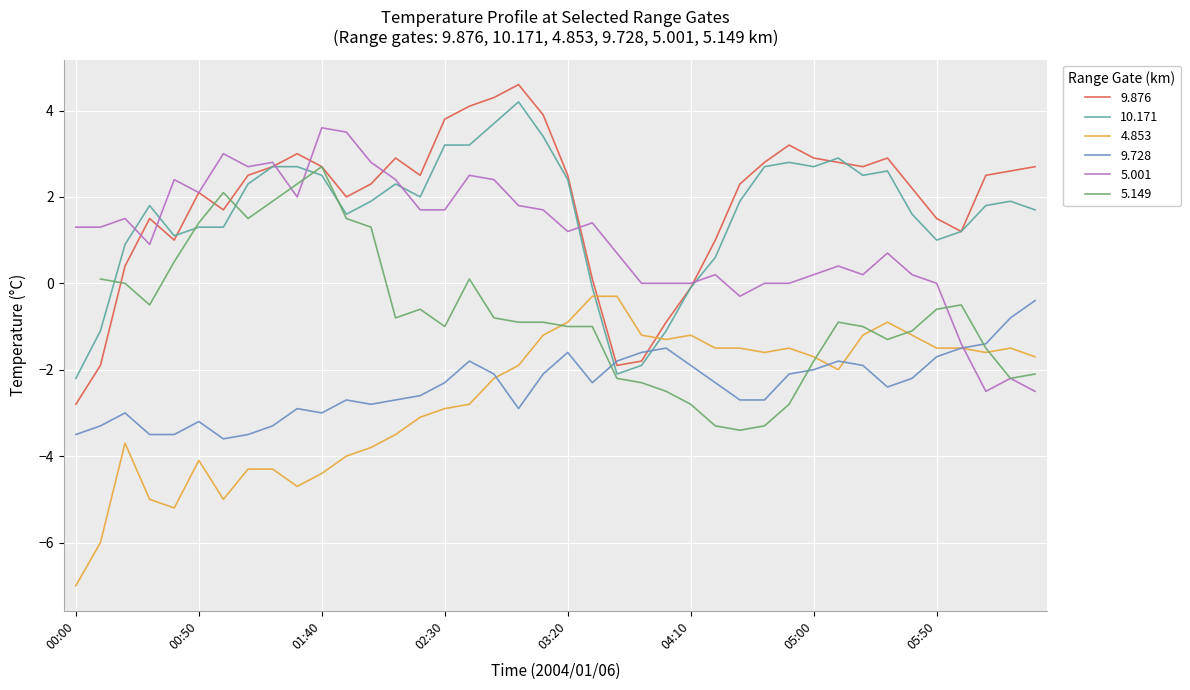

List the labels in order of 9.876 value, largest first.

03:00, 02:50, 02:40, 03:10, 02:30, 04:50, 01:30, 02:10, 05:00, 05:30, 04:40, 05:10, 01:20, 01:40, 05:20, 06:30, 06:20, 01:10, 02:20, 03:20, 06:10, 02:00, 04:30, 05:40, 00:50, 01:50, 01:00, 00:30, 05:50, 06:00, 00:40, 04:20, 00:20, 03:30, 04:10, 04:00, 03:50, 00:10, 03:40, 00:00